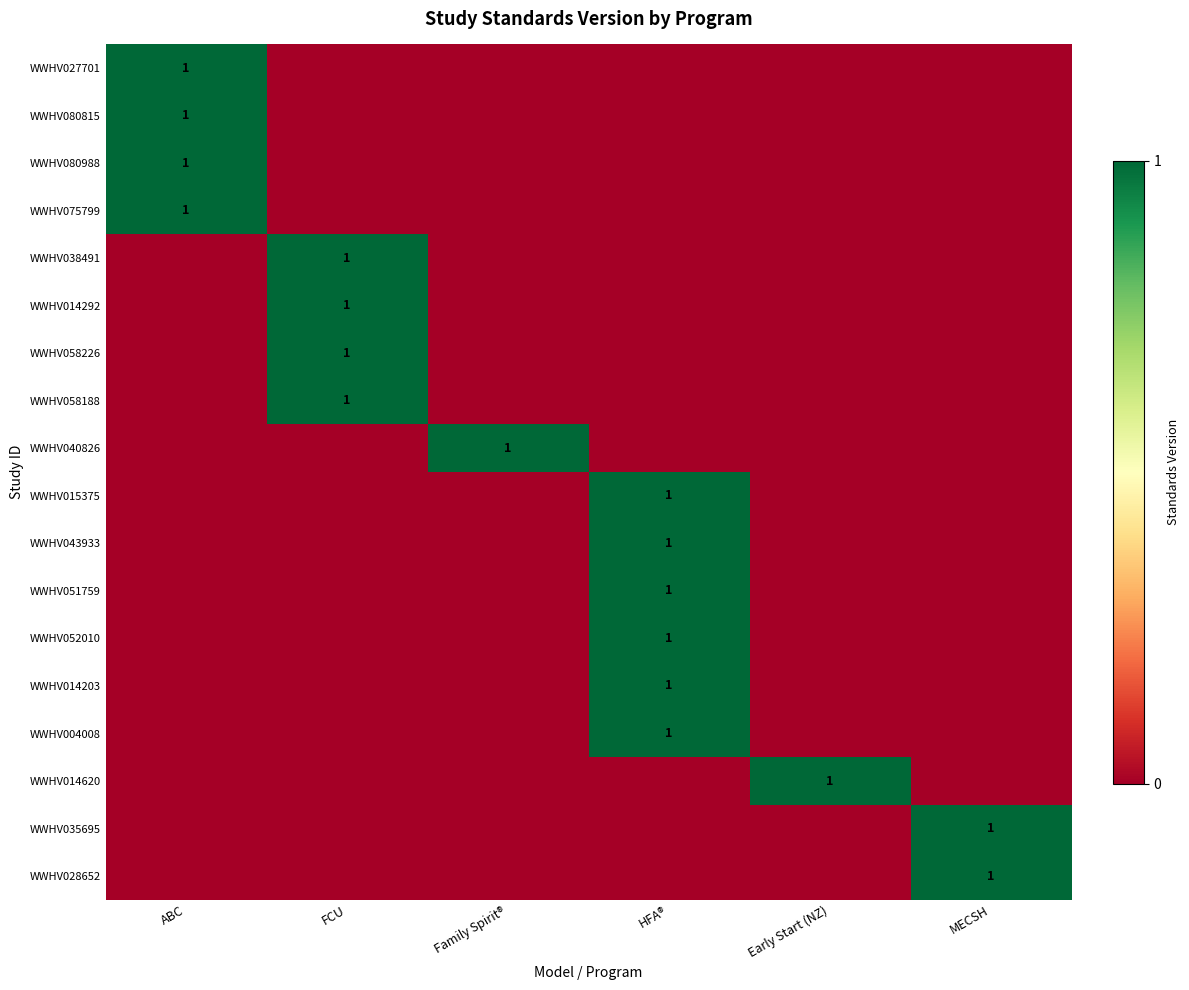

What is the total value across all series at MECSH?

2